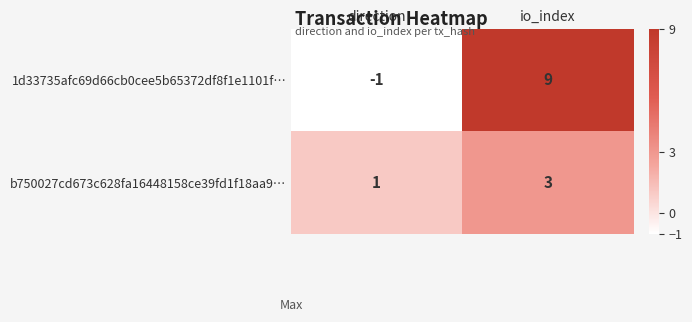

At which label is b750027cd673c628fa16448158ce39fd1f18aa9… closest to 2?

direction